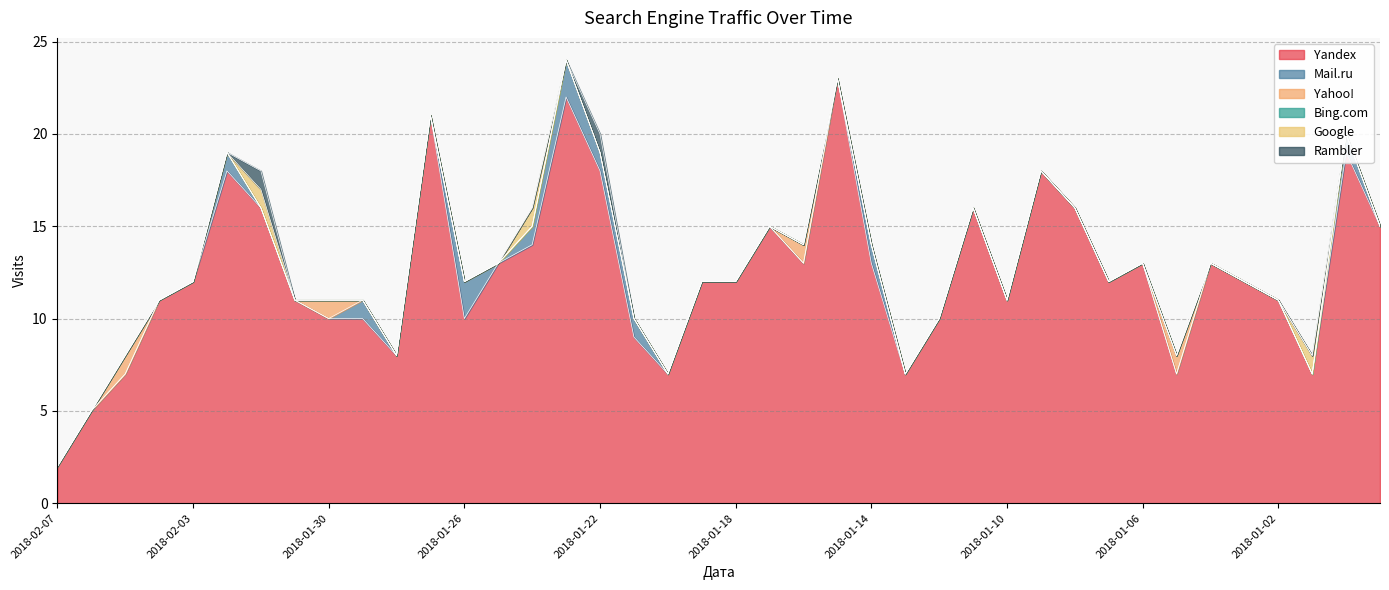

True or false: Mail.ru and Yahoo! intersect in this chart.

True